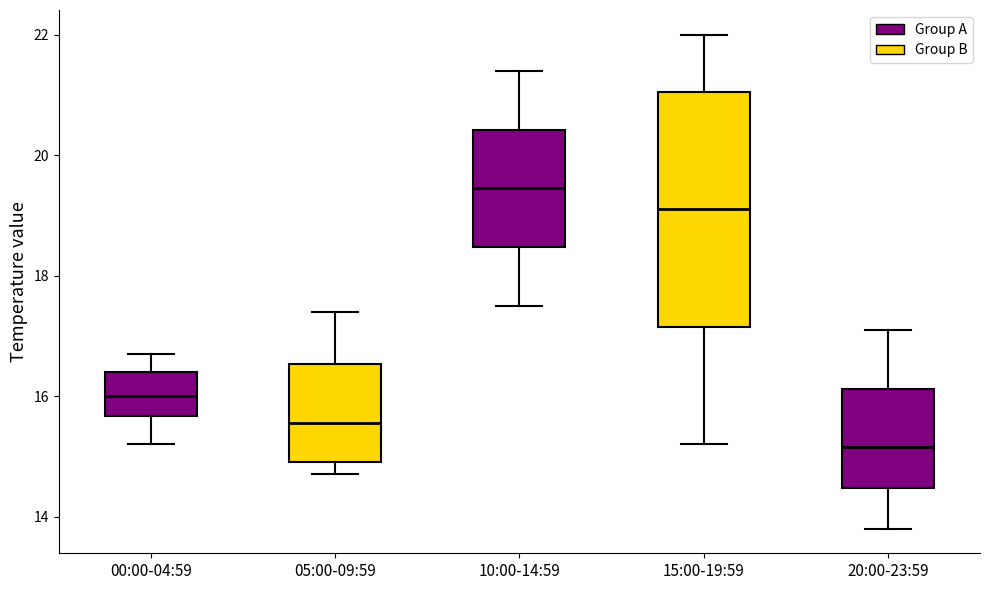

Reading left to right, transcribe this box plot: for each box, give where its median line is, the range the box spans, and where its two whiskers end, as read against the y-axis. The values are not printed on the chart, so give them approximately, as read against the axis.

00:00-04:59: median 16.0, box 15.6 to 16.4, whiskers 15.2 to 16.8
05:00-09:59: median 15.6, box 15.0 to 16.6, whiskers 14.8 to 17.4
10:00-14:59: median 19.4, box 18.4 to 20.4, whiskers 17.6 to 21.4
15:00-19:59: median 19.2, box 17.2 to 21.0, whiskers 15.2 to 22.0
20:00-23:59: median 15.2, box 14.4 to 16.2, whiskers 13.8 to 17.2